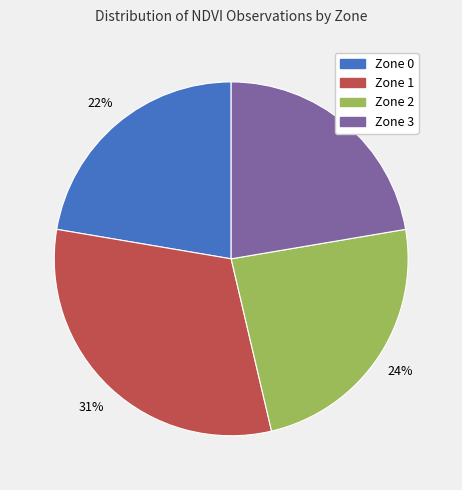

Does Zone 2 account for over 50% of the chart?

No